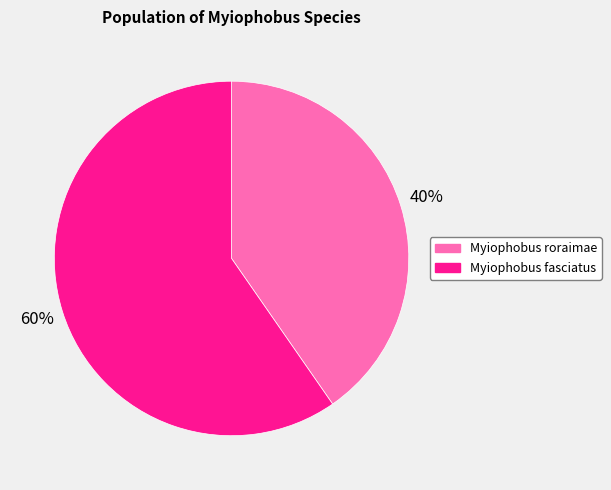

Does Myiophobus roraimae account for over 50% of the chart?

No